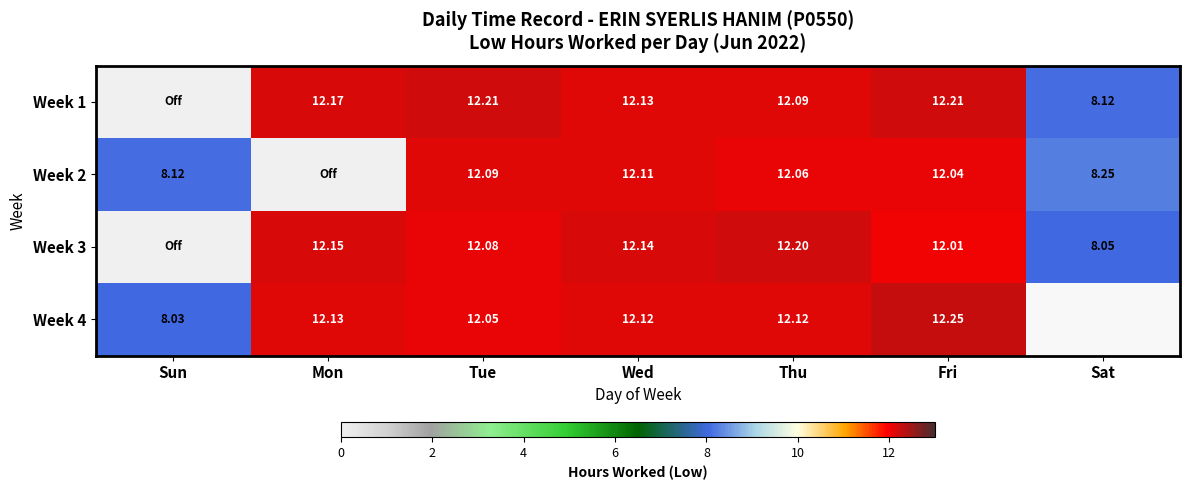

Is the value of Week 4 at Mon greater than the value of Week 3 at Mon?

No